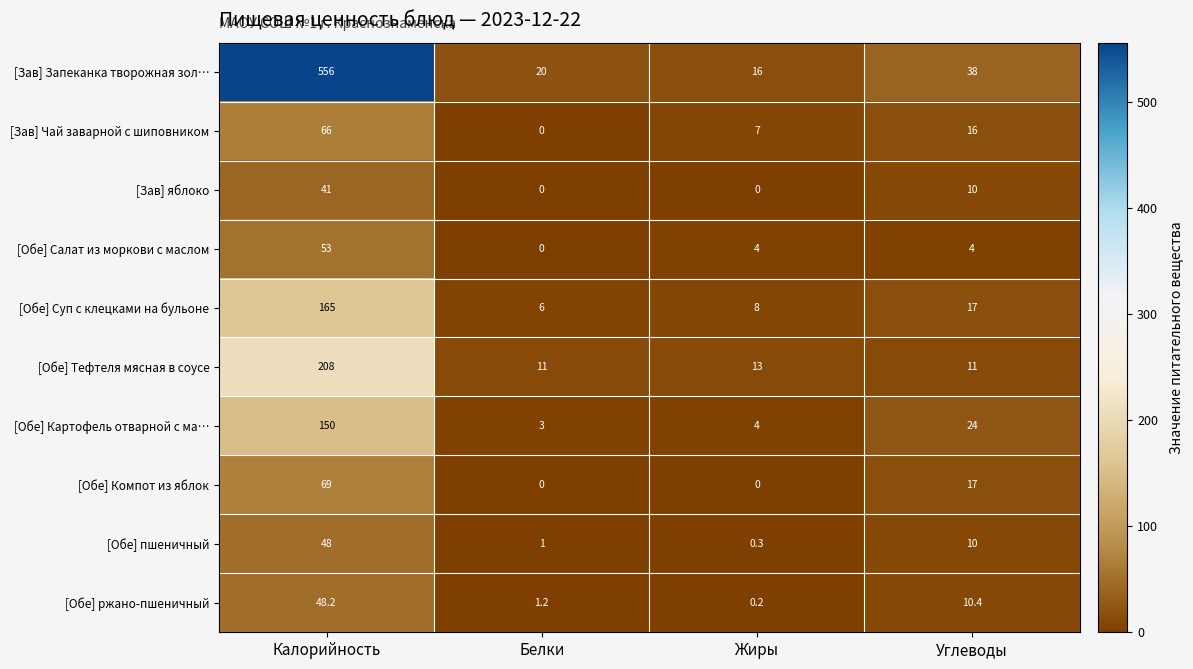

What is the maximum value shown in the chart?

556.0